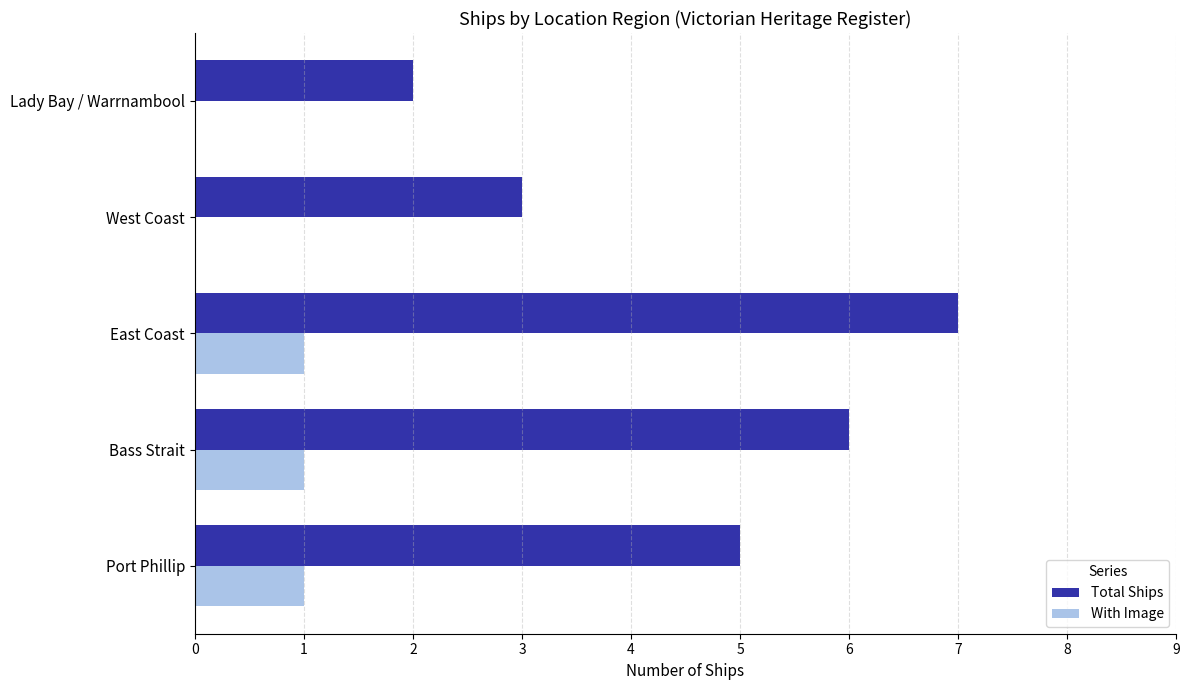

Which series changed the most between Bass Strait and East Coast?

Total Ships